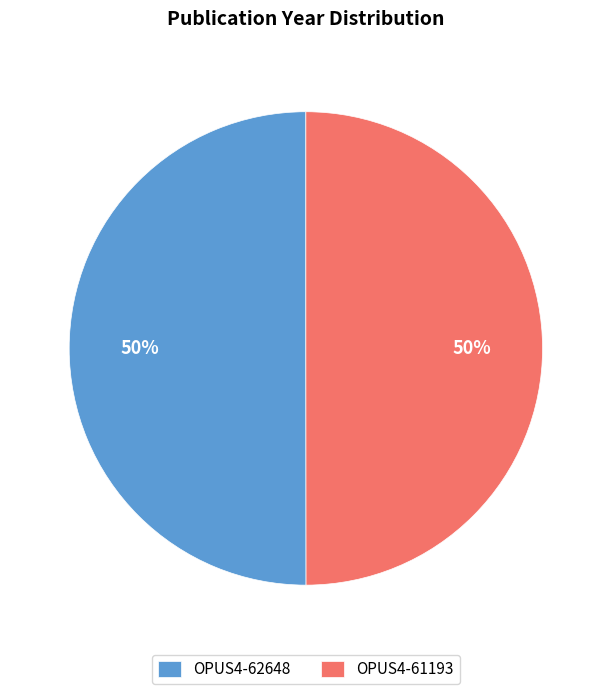

The OPUS4-61193 slice represents 56% of the pie. True or false?

False